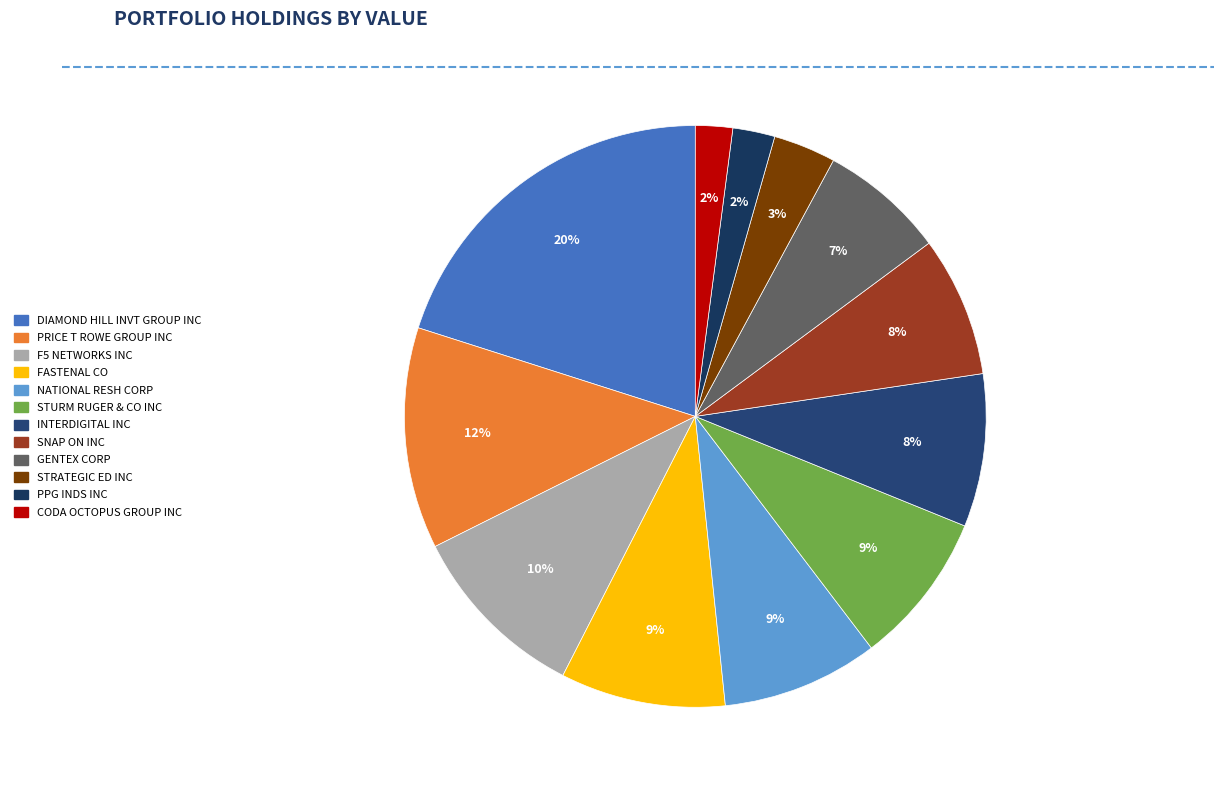

Which category has the smallest portion of the pie?

CODA OCTOPUS GROUP INC